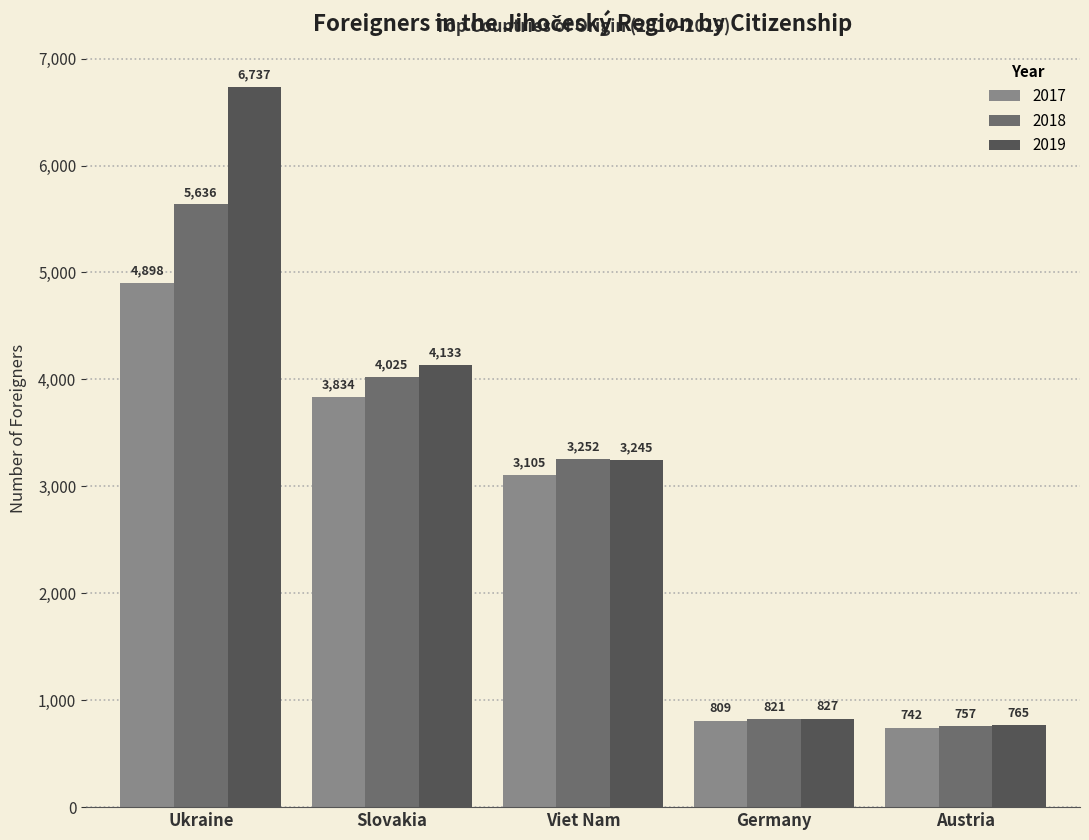

Reading left to right, transcribe all the data shown in this chart.

2017: 4898	3834	3105	809	742
2018: 5636	4025	3252	821	757
2019: 6737	4133	3245	827	765